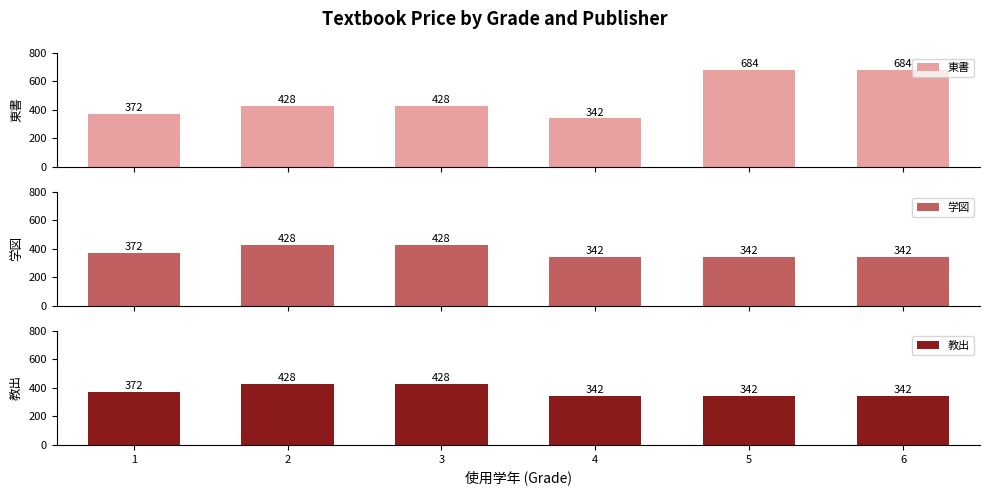

Read the 学図 value at 2.

428.0